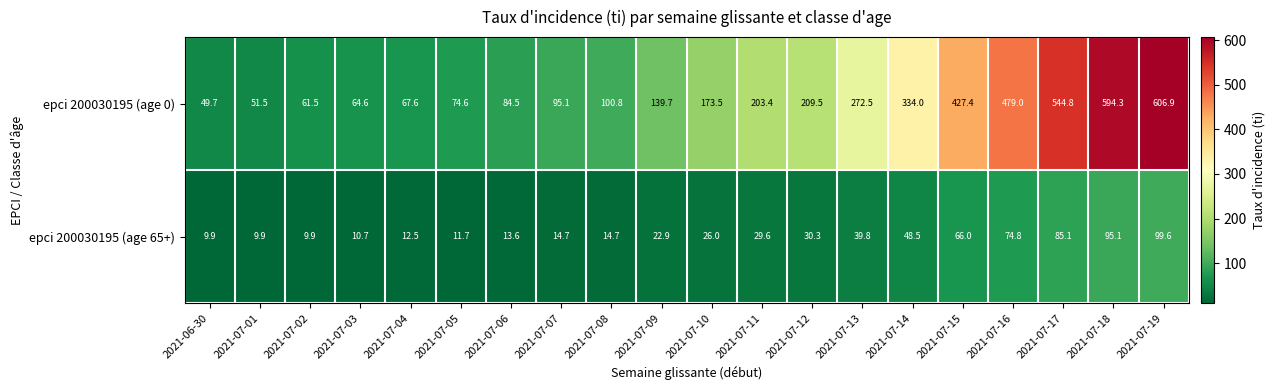

At which label is epci 200030195 (age 0) closest to 328?

2021-07-14